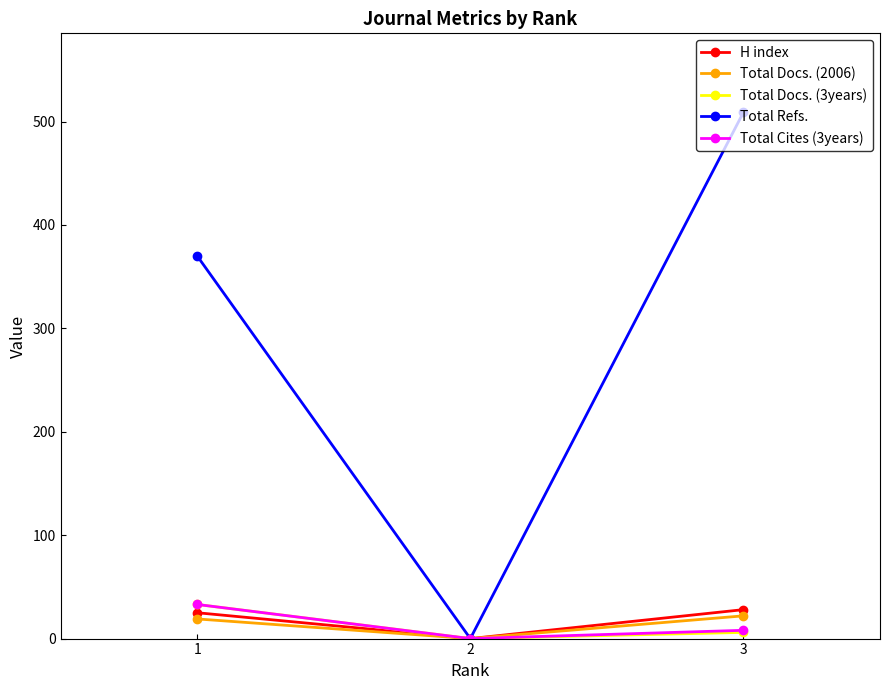

True or false: Total Cites (3years) has a value of 33 at 1.

True